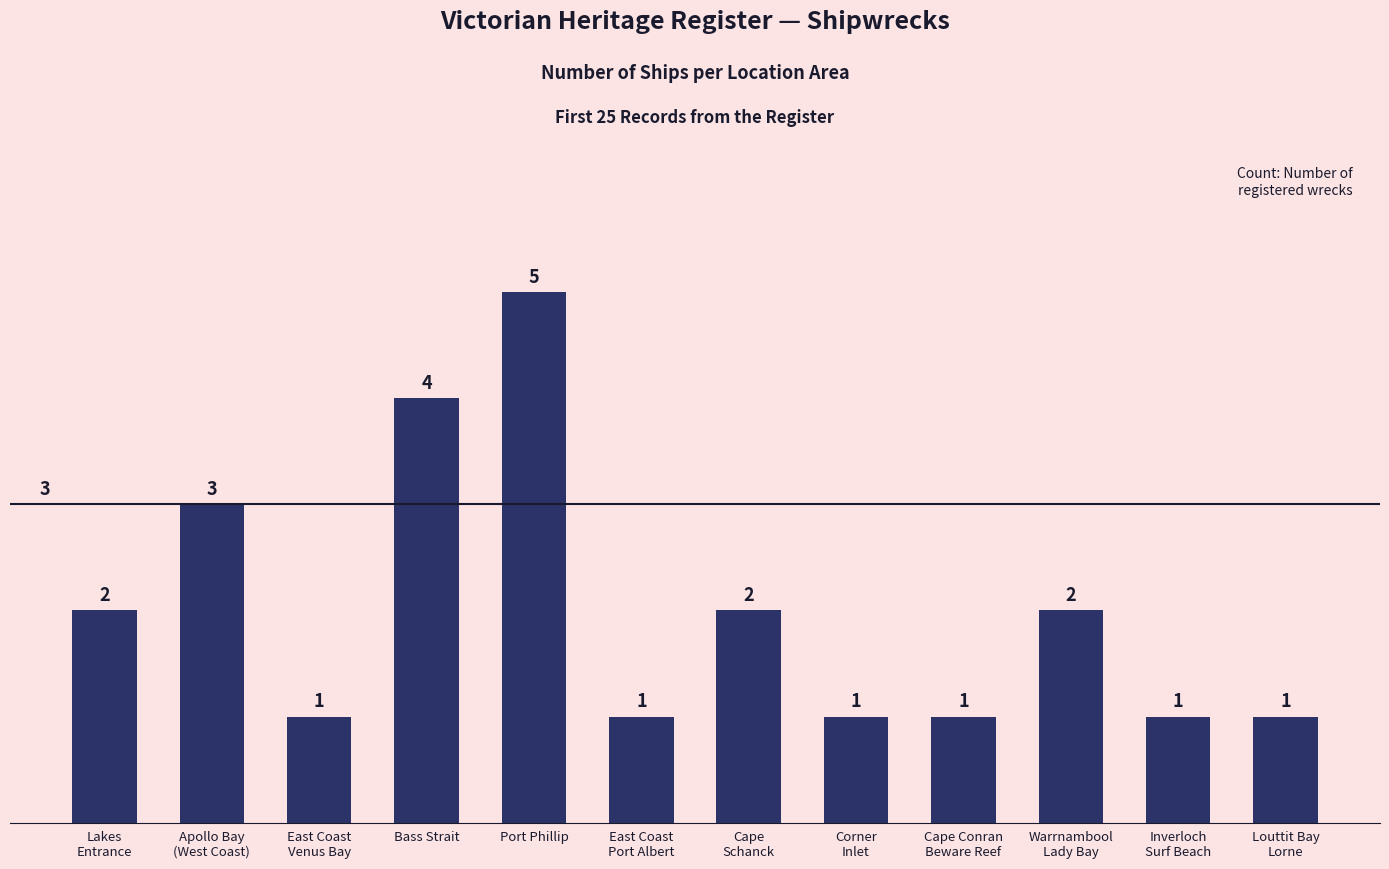

What is the ratio of the value at Port Phillip to the value at Cape Conran
Beware Reef?

5.0